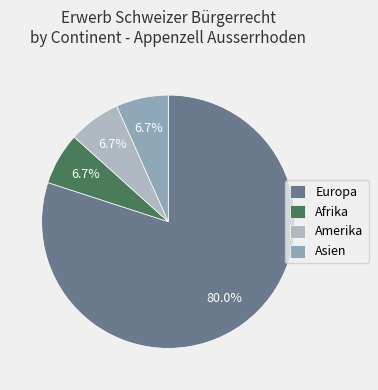

Count the number of slices in the pie.

4